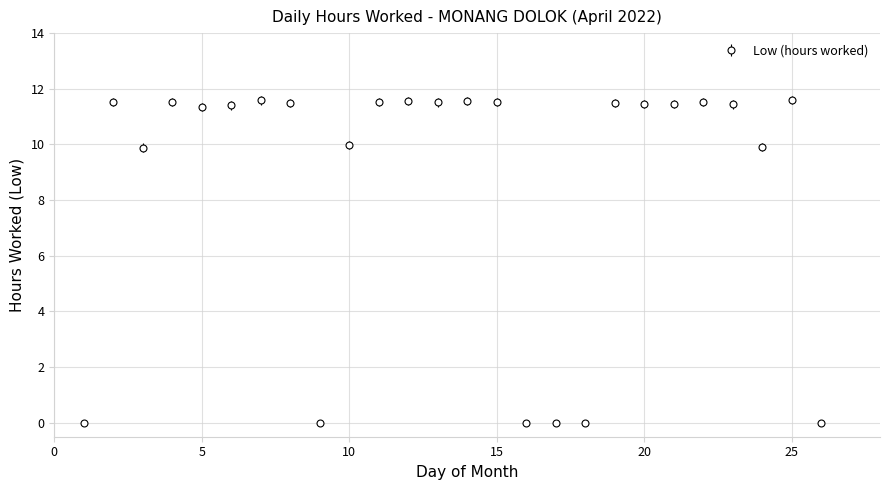

What is the difference between the second highest and minimum values?

11.6